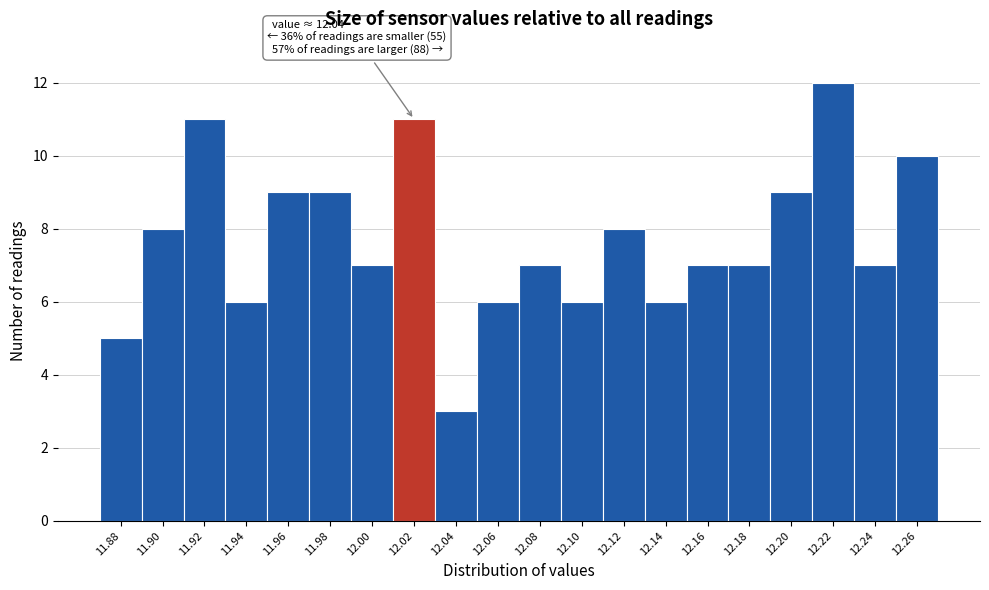

Reading right to left, extract all data points from this chart.

12.26=10	12.24=7	12.22=12	12.20=9	12.18=7	12.16=7	12.14=6	12.12=8	12.10=6	12.08=7	12.06=6	12.04=3	12.02=11	12.00=7	11.98=9	11.96=9	11.94=6	11.92=11	11.90=8	11.88=5